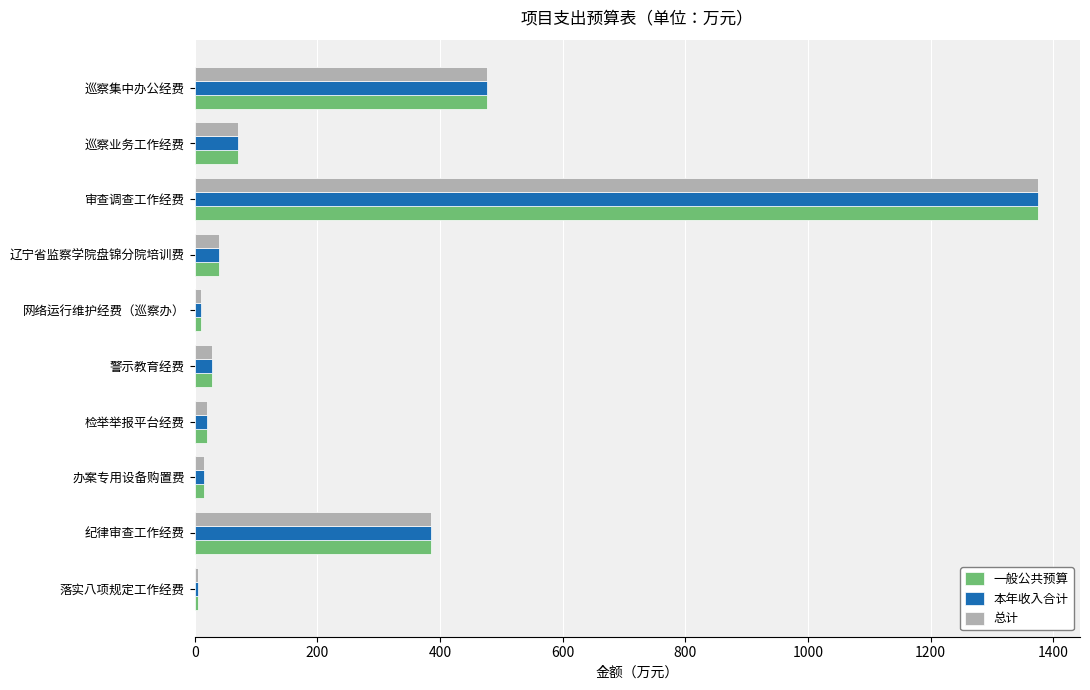

At which label is 总计 closest to 690?

巡察集中办公经费